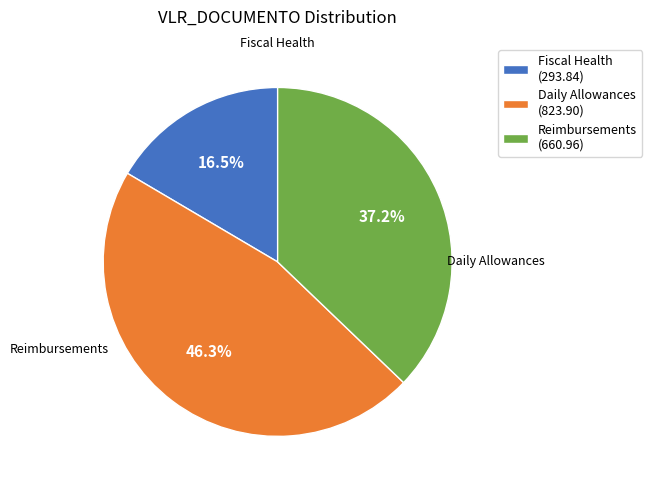

Which category has the smallest portion of the pie?

Fiscal Health (293.84)